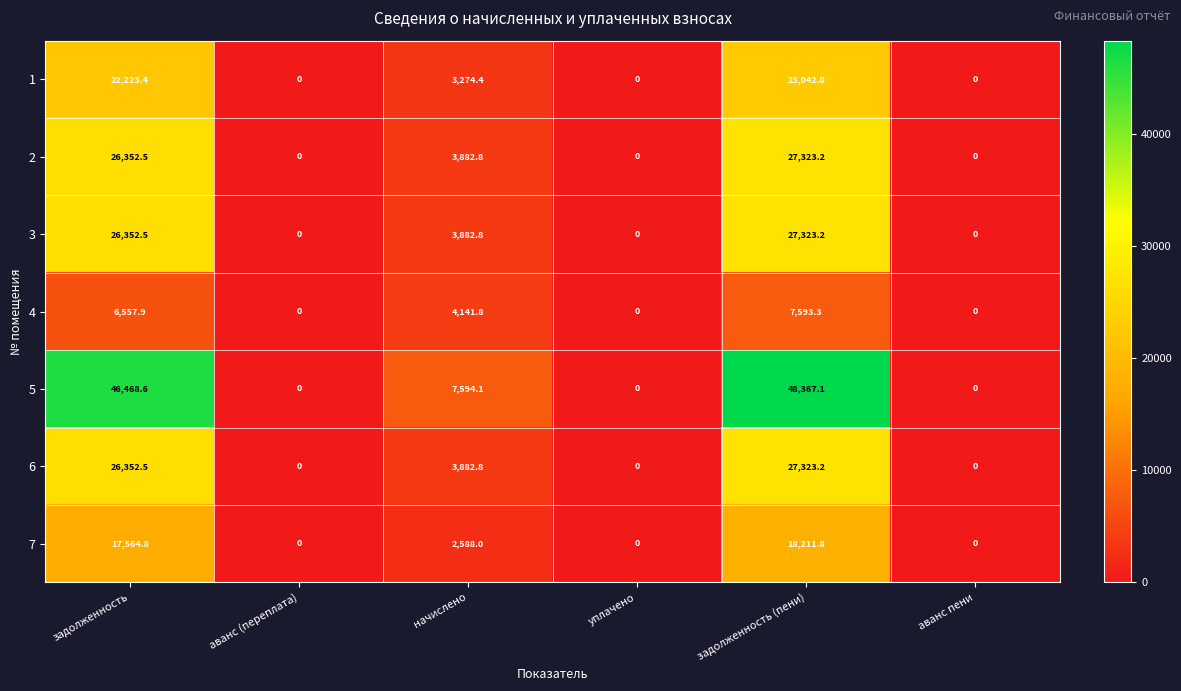

Which category has the highest value across all series?

задолженность (пени)